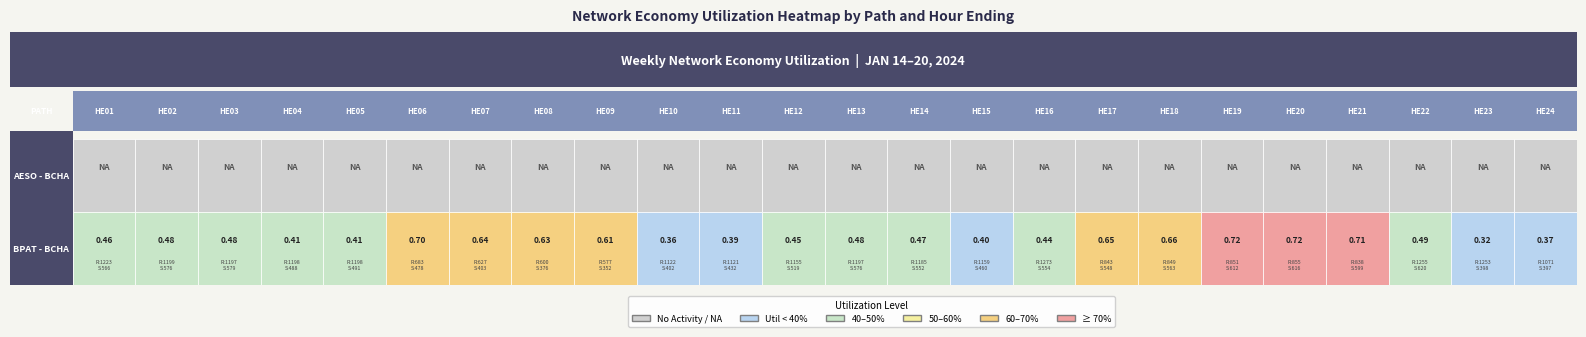

At how many categories does at least one series exceed 0?

24